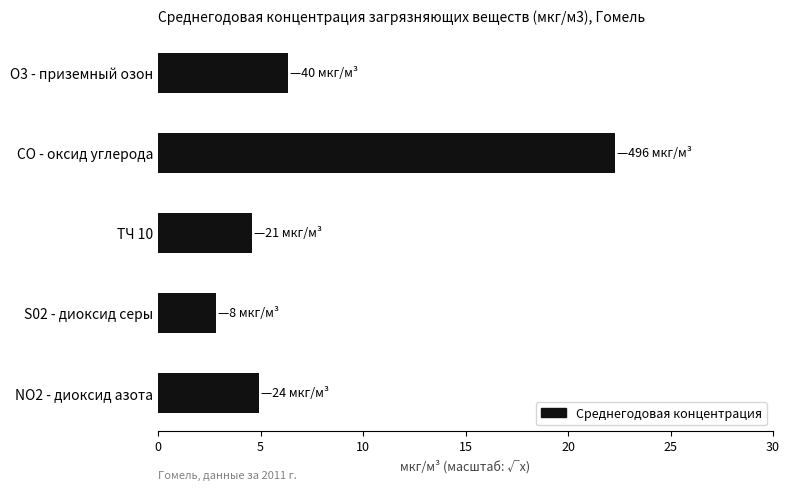

How many values are below 4?

1